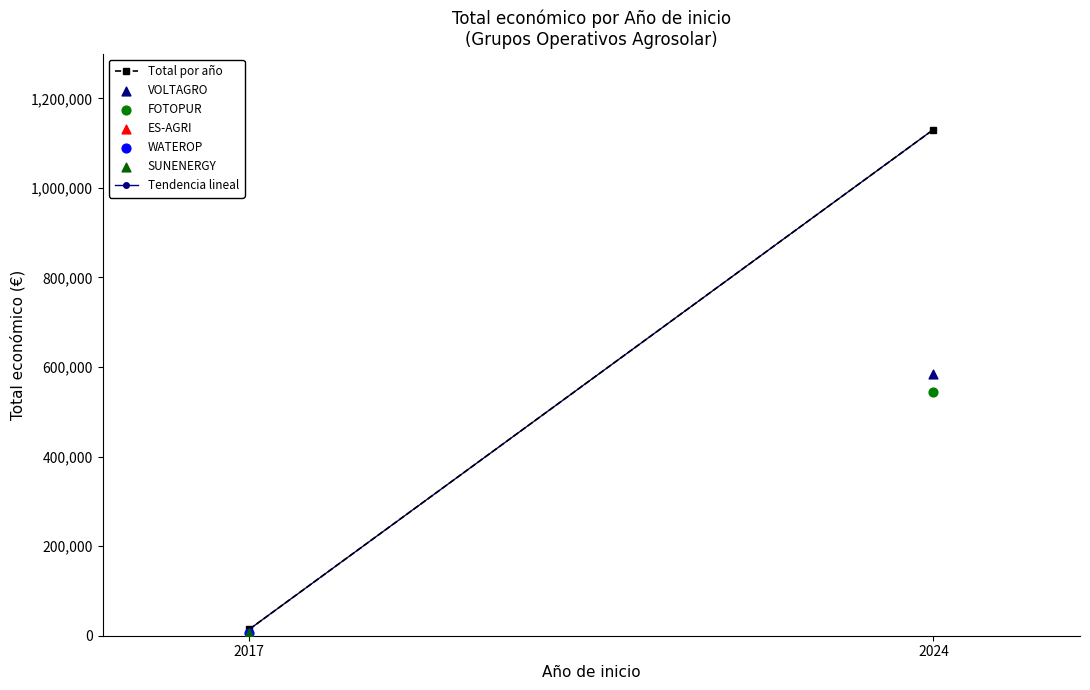

Which series has the widest spread of Y values?

Total por año